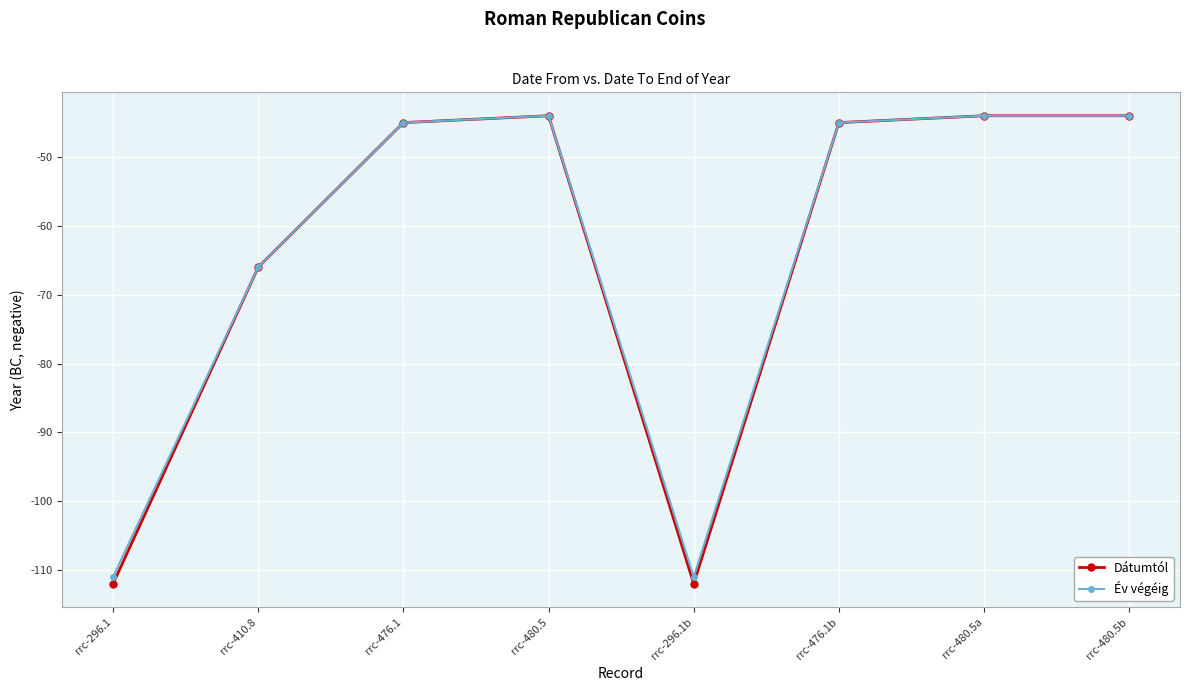

The value of Dátumtól at rrc-476.1 is -19. True or false?

False